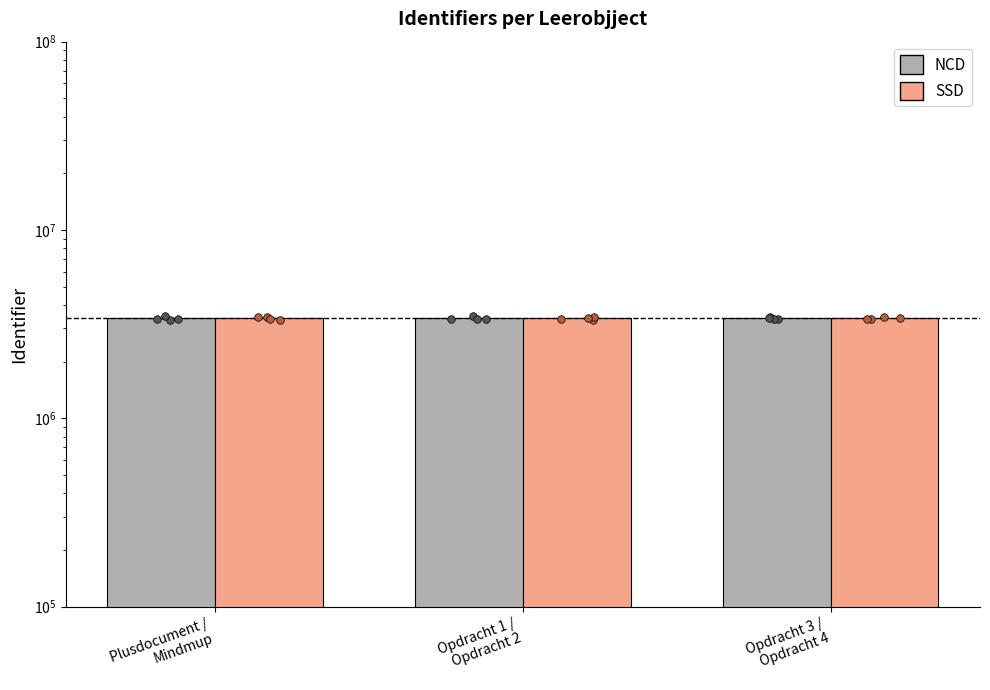

What are all the series names shown in the legend?

NCD, SSD